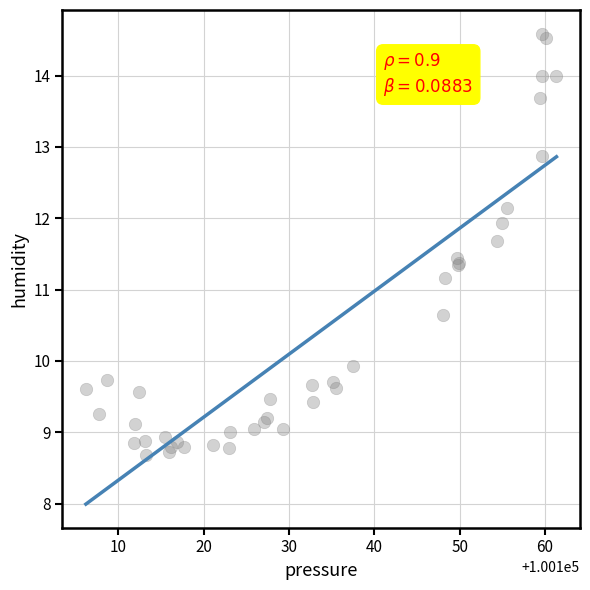

What Y value in the scatter plot is closest to 11?

11.2